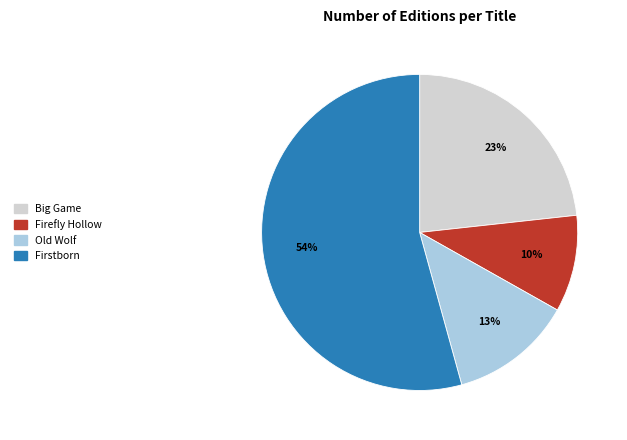

How many slices are in this pie chart?

4